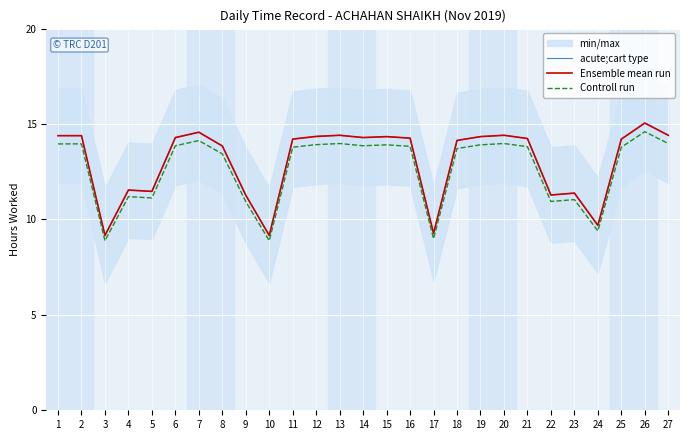

True or false: acute;cart type and Ensemble mean run intersect in this chart.

False